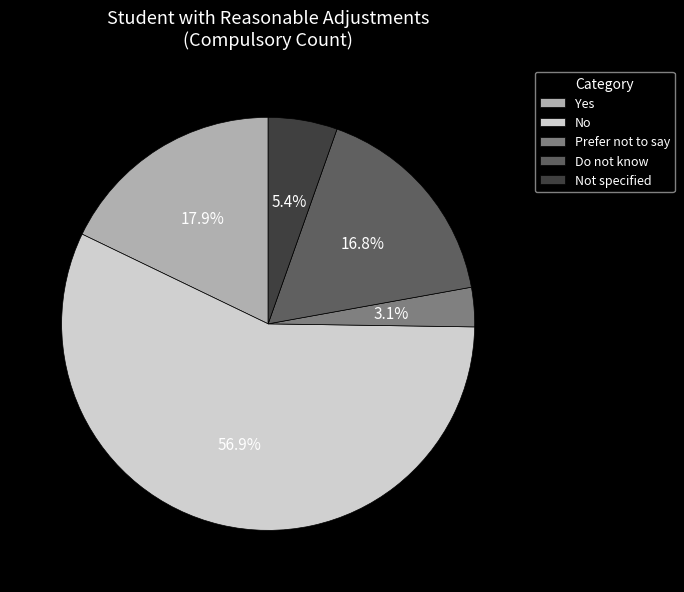

What is the smallest slice in the pie chart?

Prefer not to say